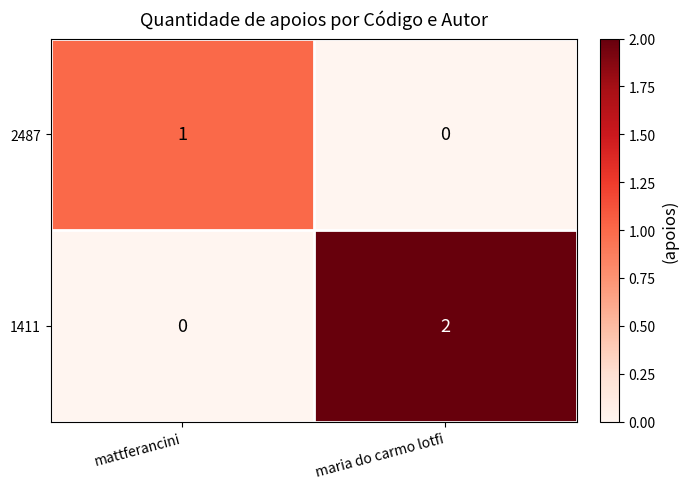

List the series in order of their overall mean, lowest first.

2487, 1411